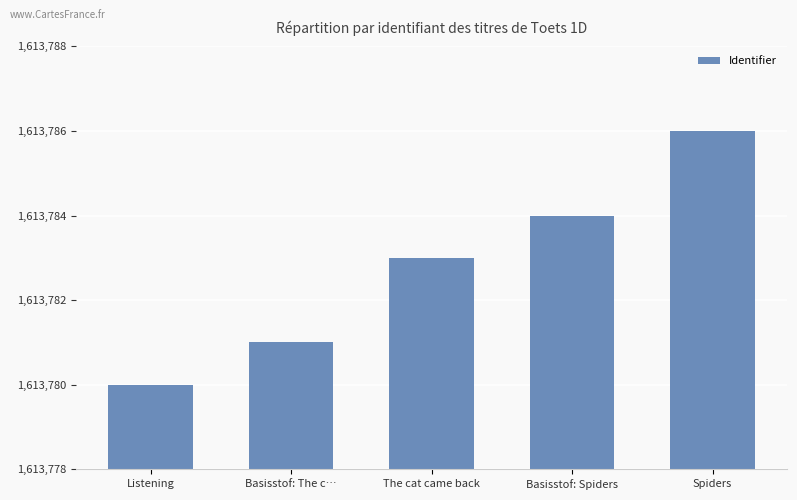

True or false: the data shows 1613786 at Spiders.

True